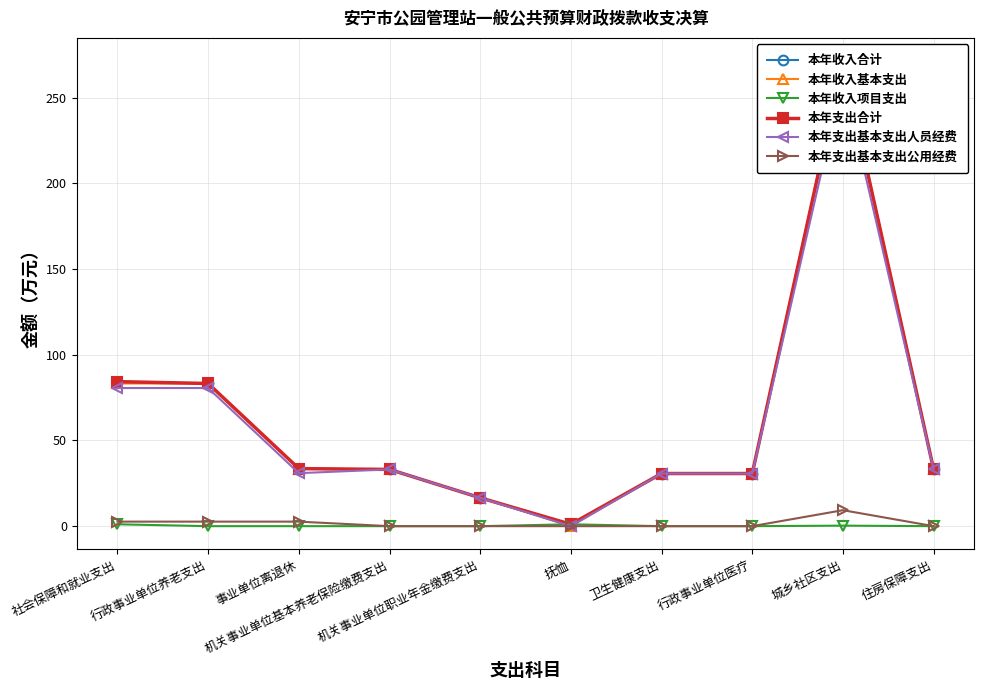

At which category is the sum across all series the highest?

城乡社区支出